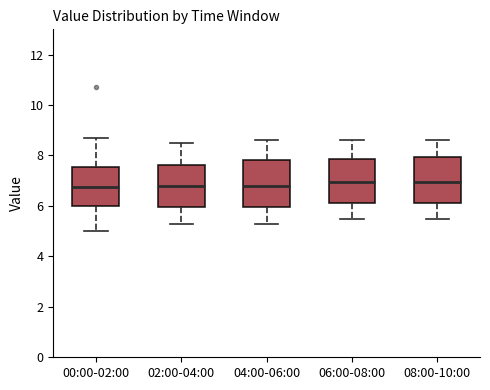

Reading left to right, read every box against the y-axis: the position of its median line, the range the box covers, and the ends of its whiskers. The values are not printed on the chart, so give them approximately, as read against the axis.

00:00-02:00: median 6.8, box 6.0 to 7.6, whiskers 5.0 to 8.8
02:00-04:00: median 6.8, box 6.0 to 7.6, whiskers 5.4 to 8.6
04:00-06:00: median 6.8, box 6.0 to 7.8, whiskers 5.4 to 8.6
06:00-08:00: median 7.0, box 6.2 to 7.8, whiskers 5.6 to 8.6
08:00-10:00: median 7.0, box 6.2 to 8.0, whiskers 5.6 to 8.6